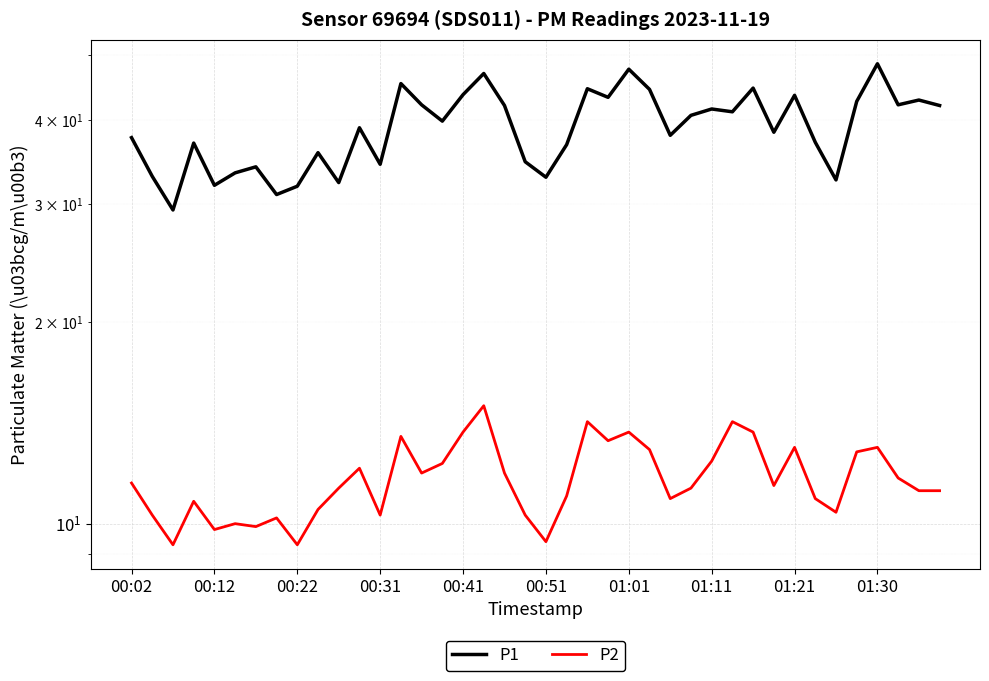

How many interior local valleys does the P2 series have?

11